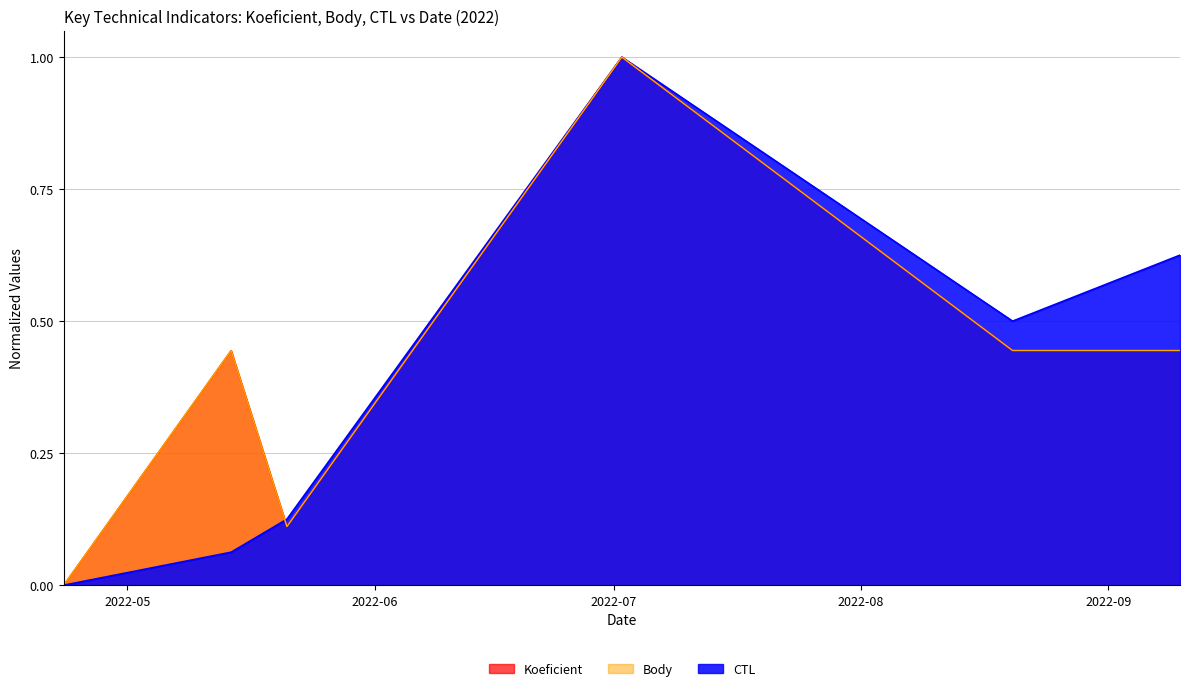

How many times do CTL and Body cross each other?

1